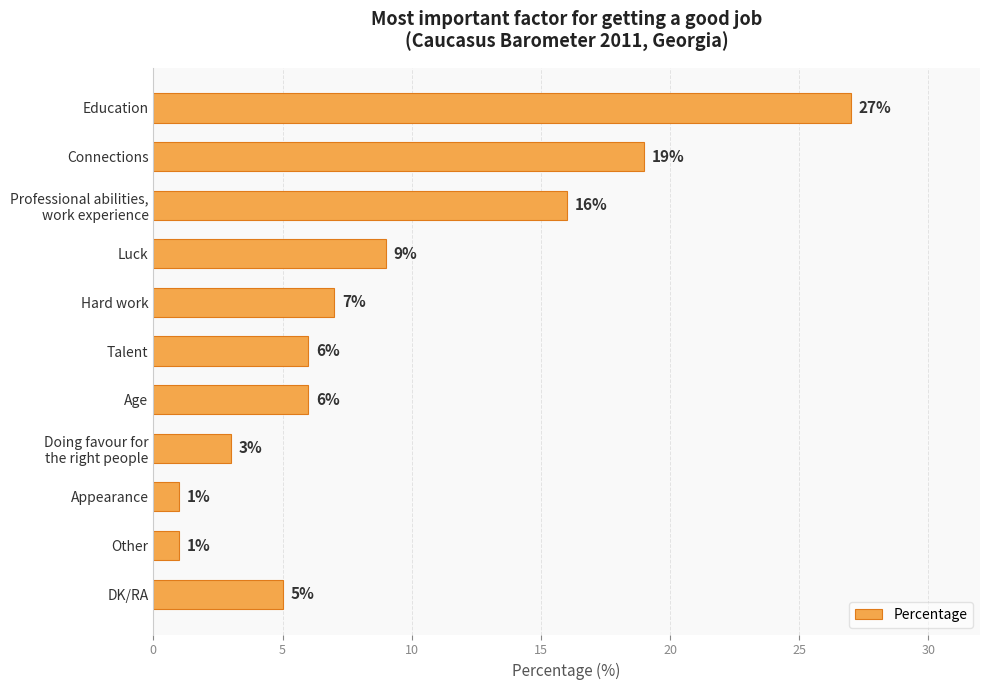

What position from the top is DK/RA?

11